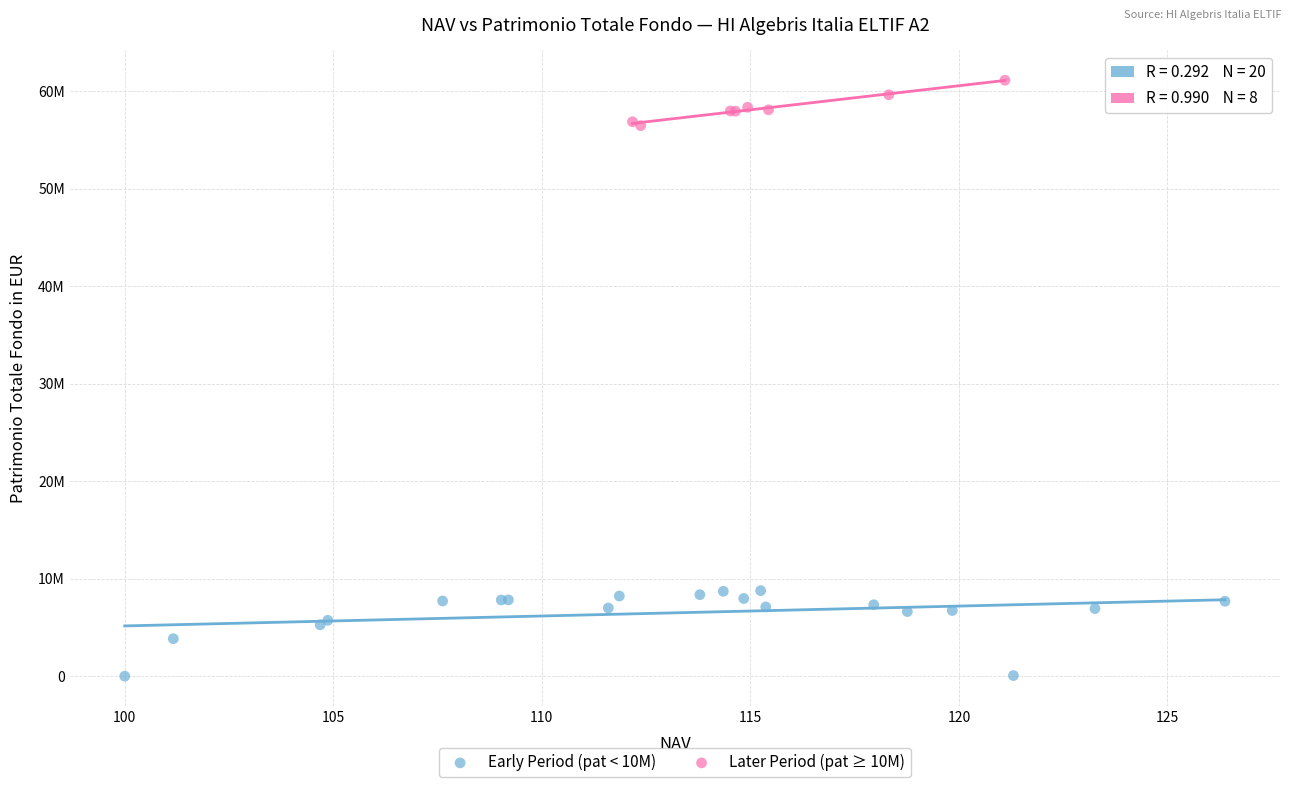

Which series reaches the minimum Y coordinate?

Early Period (pat < 10M)